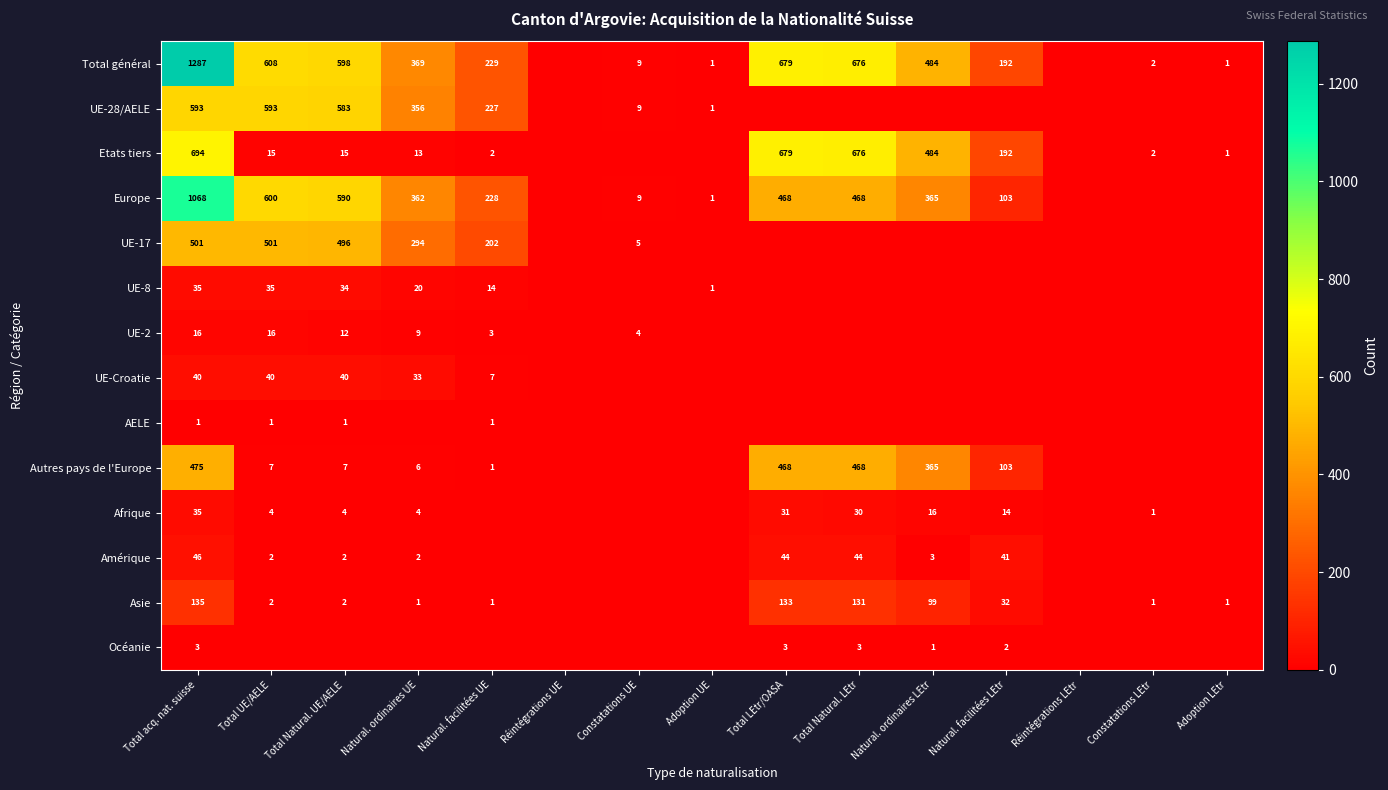

Is the value of Amérique at Total Natural. LEtr greater than the value of Total général at Natural. facilitées LEtr?

No